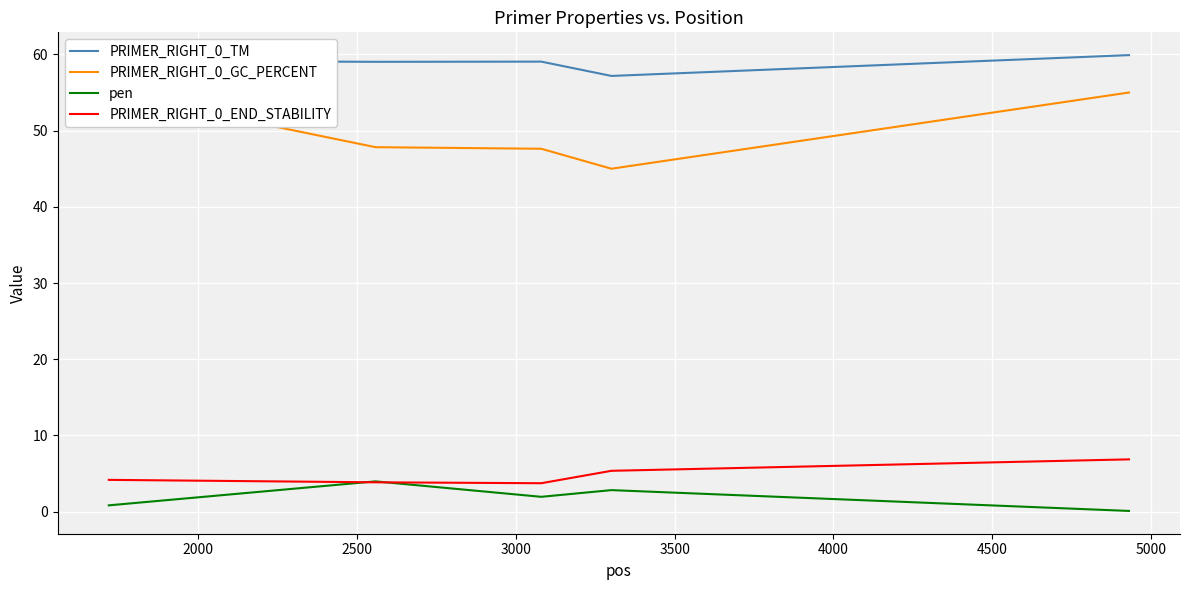

True or false: PRIMER_RIGHT_0_END_STABILITY and PRIMER_RIGHT_0_TM cross at least once.

False